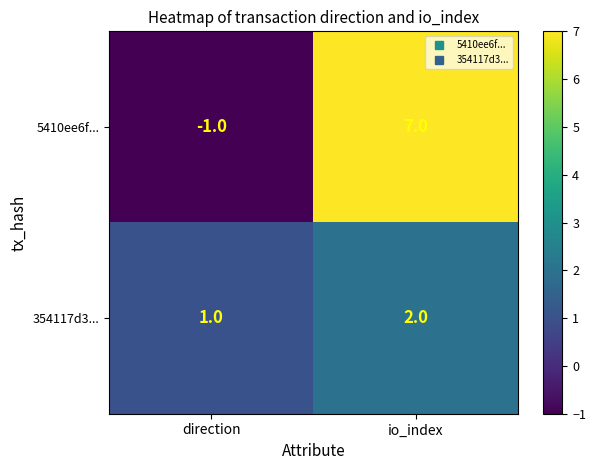

What is the difference between the highest and lowest values at io_index?

5